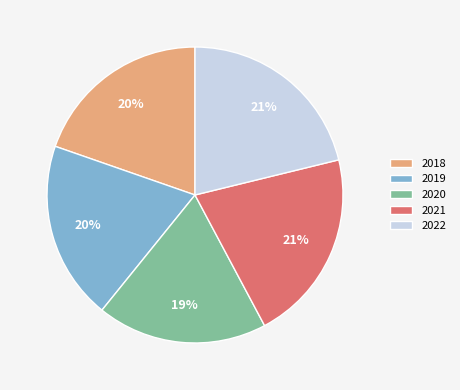

Combined, do 2020 and 2022 account for over 50%?

No